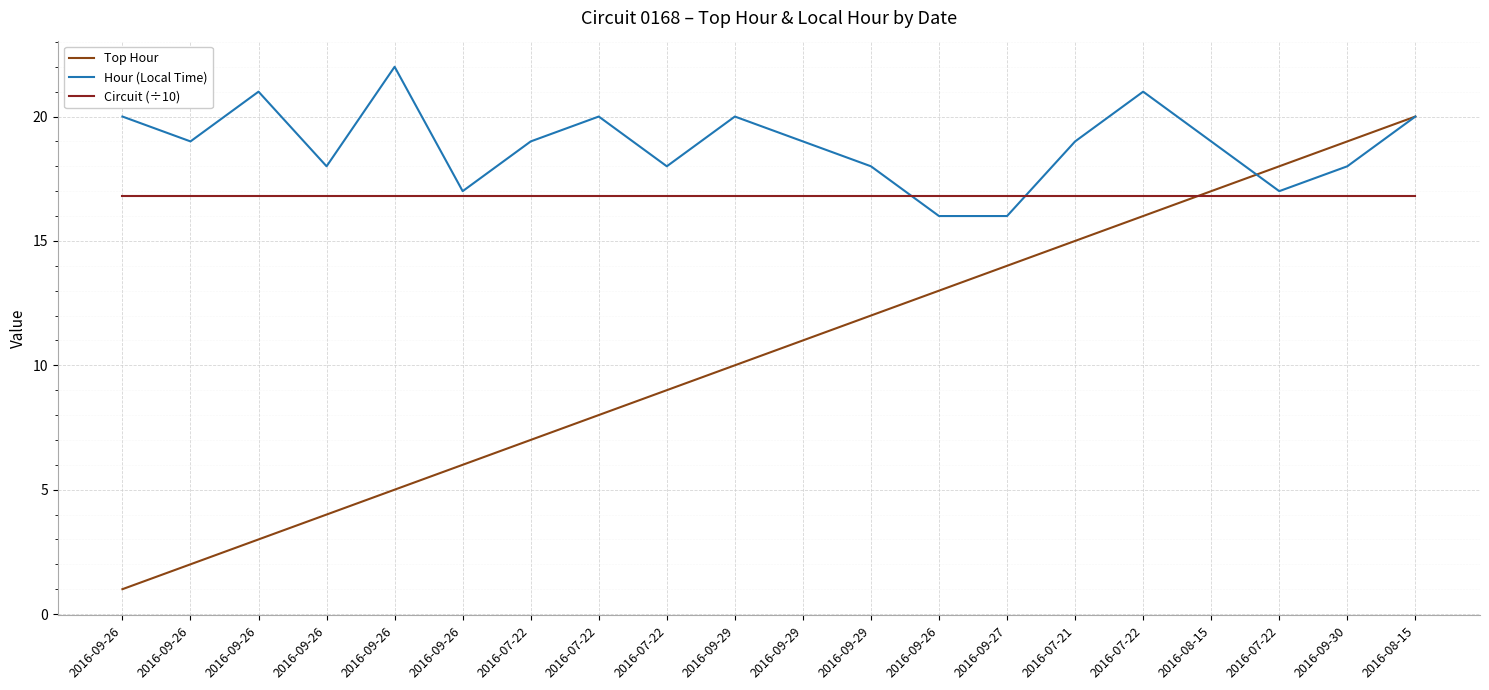

How many intersections are there between Top Hour and Hour (Local Time)?

1